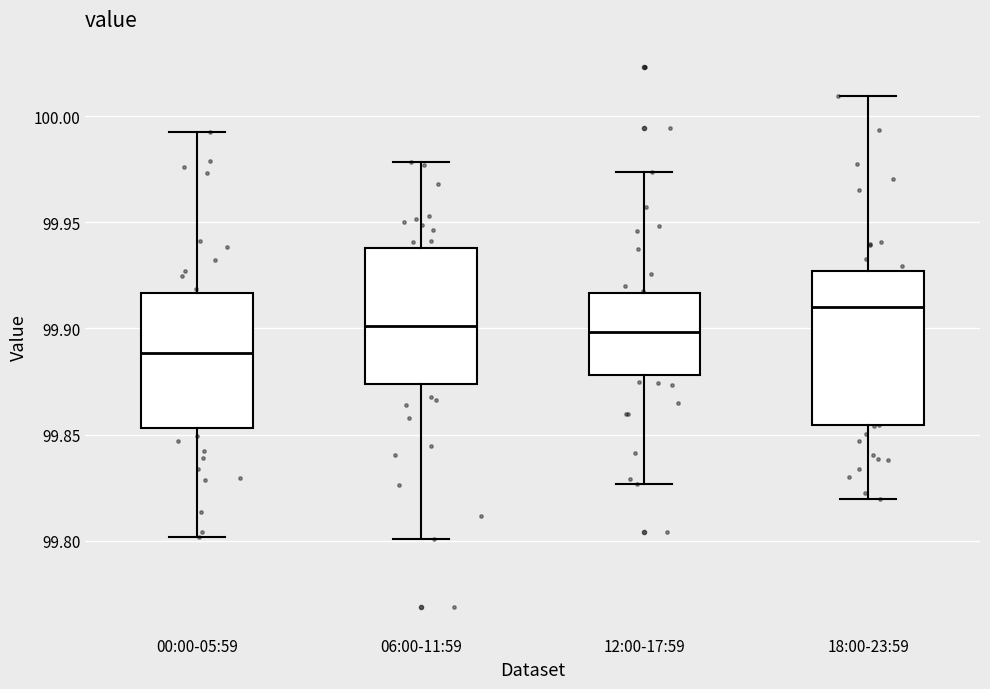

Which box is the tallest, from its lower edge to its upper edge?

18:00-23:59